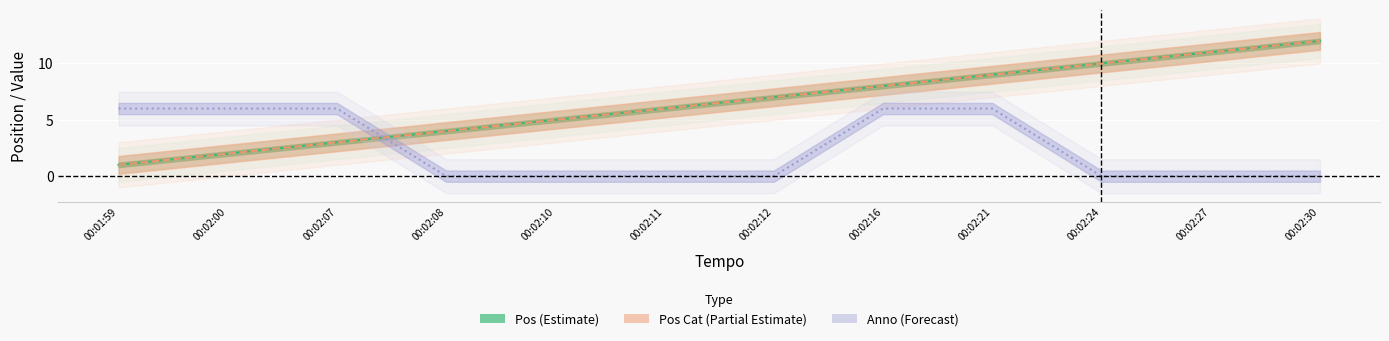

What is the label of the 5th point from the left?

00:02:10